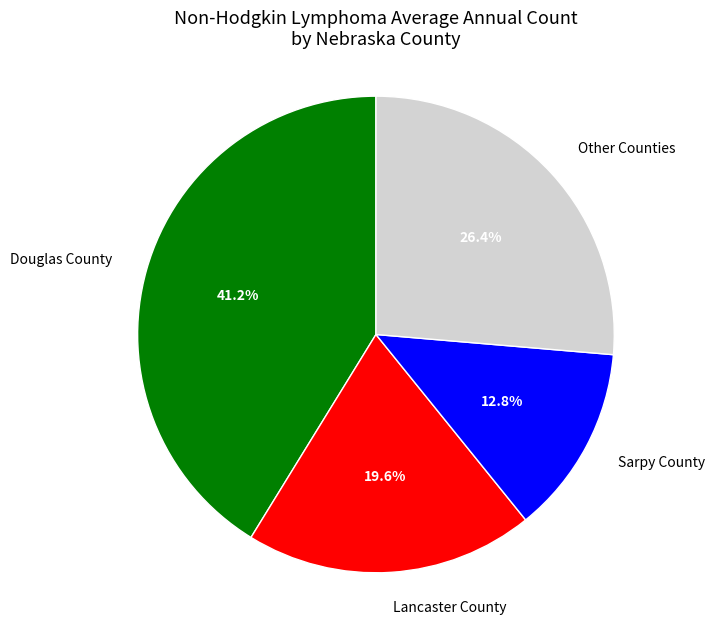

True or false: Douglas County accounts for 33% of the total.

False